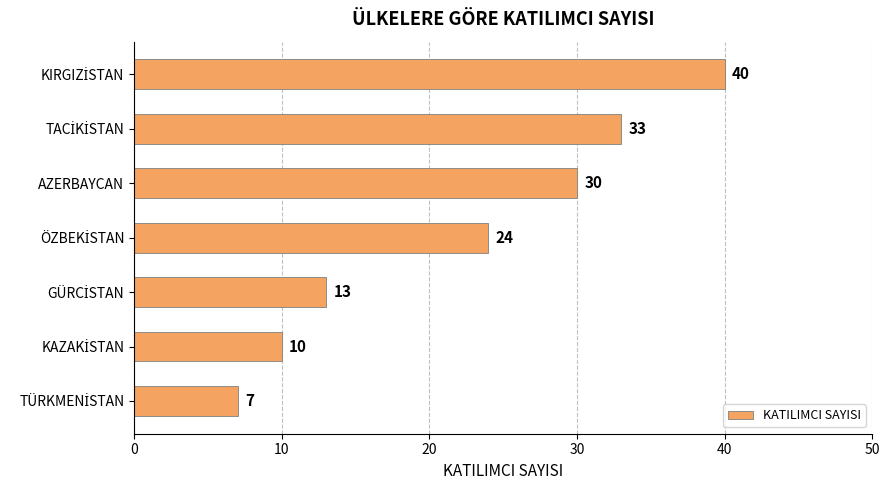

What is the sum of all values?

157